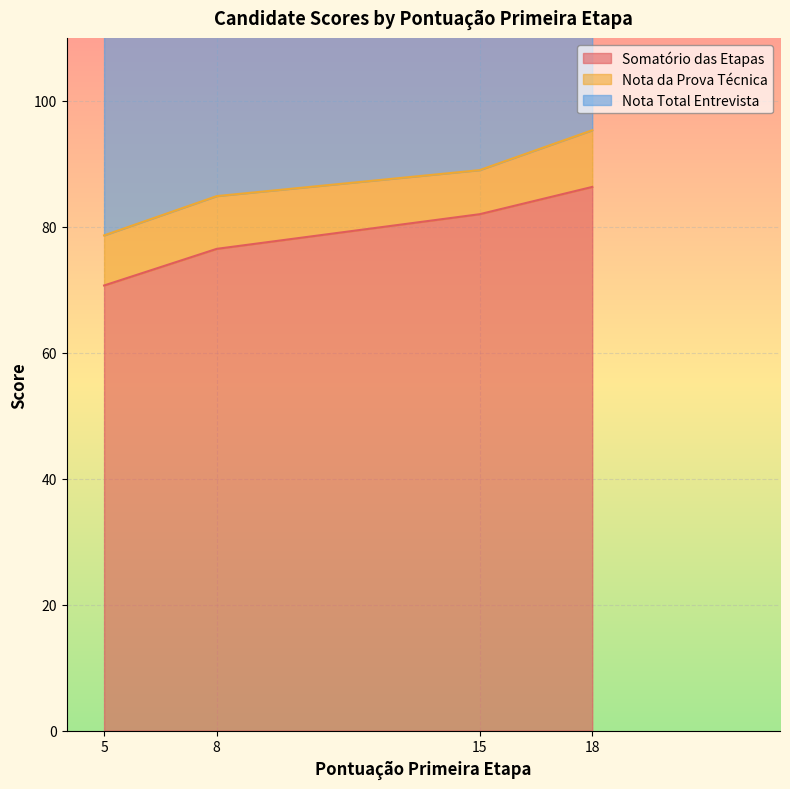

Which series has the largest range (max minus min)?

Somatório das Etapas